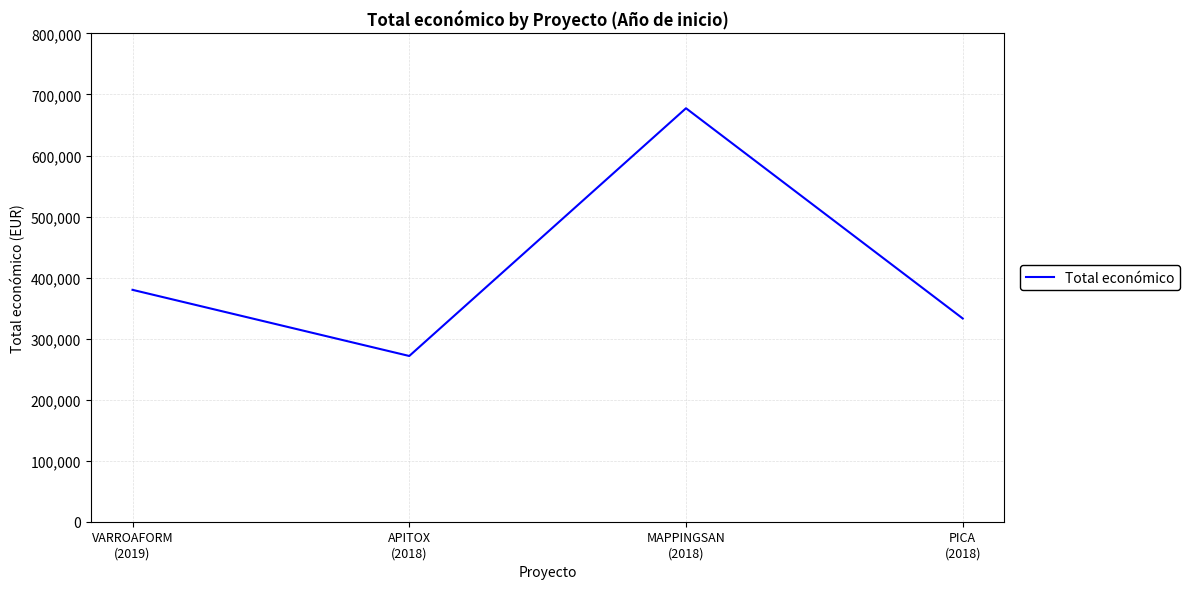

Reading right to left, list all the values displayed in this chart.

PICA
(2018)=333001	MAPPINGSAN
(2018)=677425	APITOX
(2018)=271552	VARROAFORM
(2019)=379920